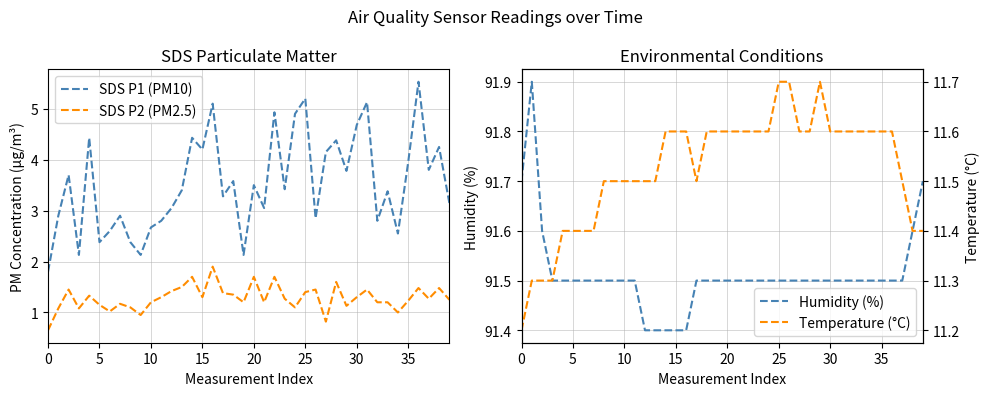

Is the value of SDS P2 (PM2.5) at 27 greater than the value of Temperature (°C) at 18?

No